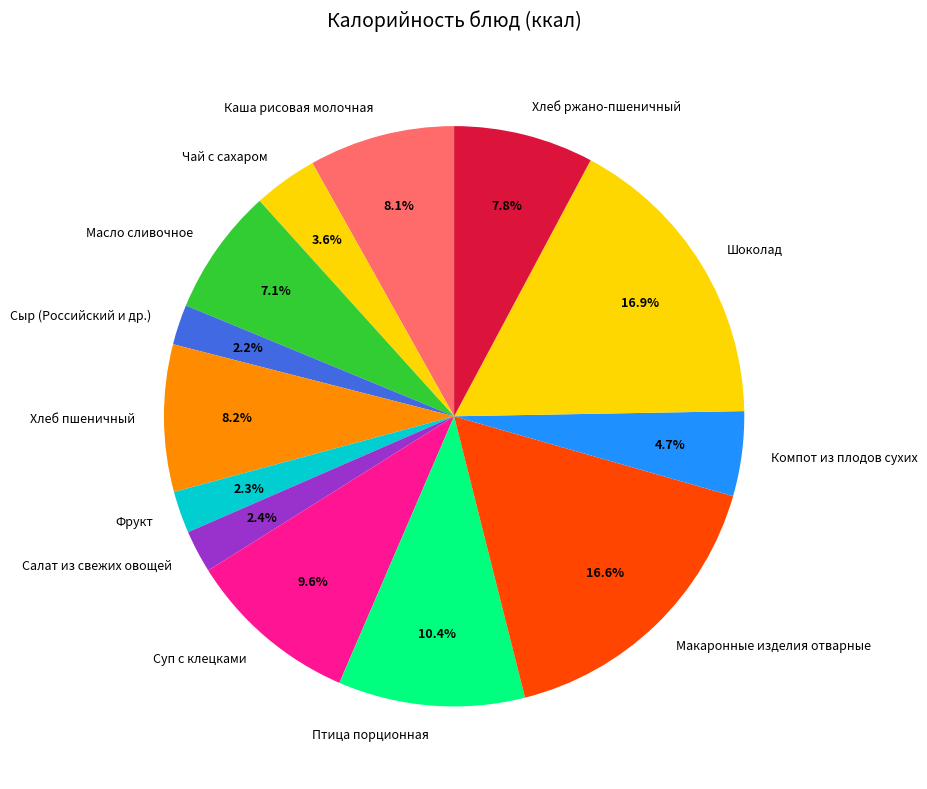

To the nearest percent, what is the difference between the Хлеб пшеничный and Чай с сахаром slice percentages?

5%